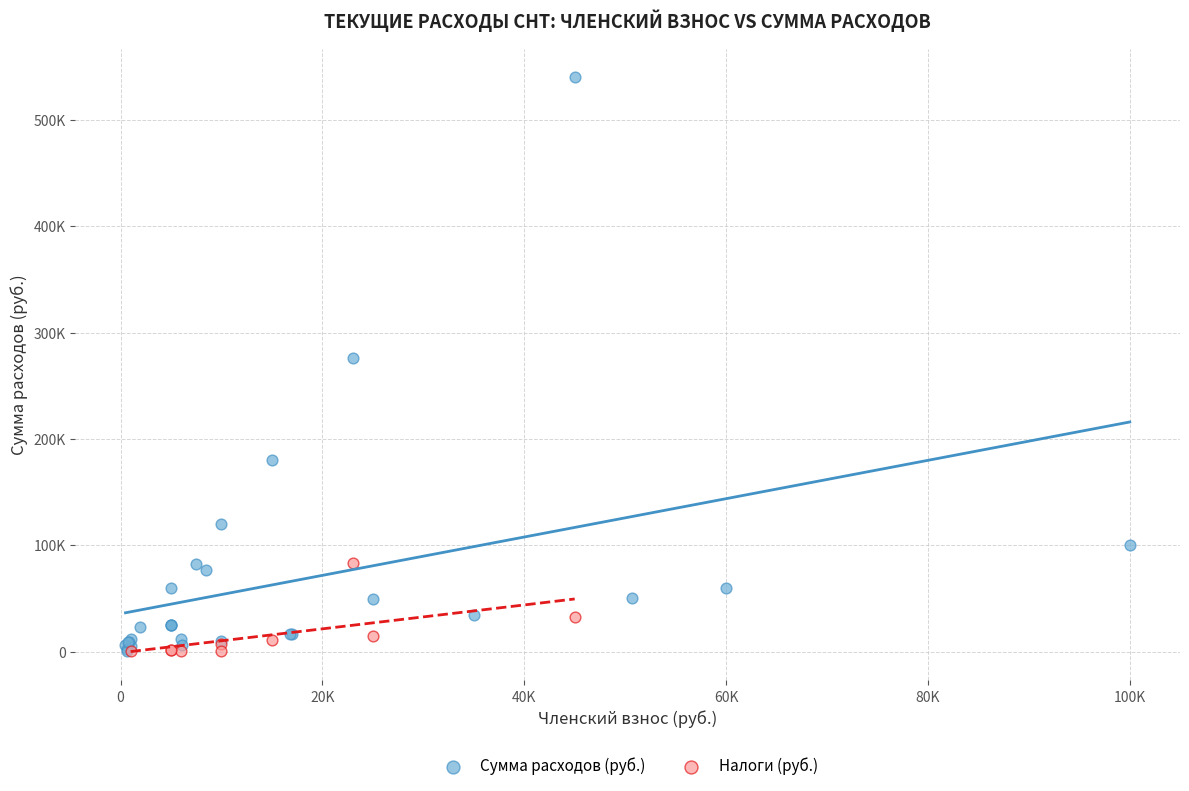

What are all the series names shown in the legend?

Сумма расходов (руб.), Налоги (руб.)